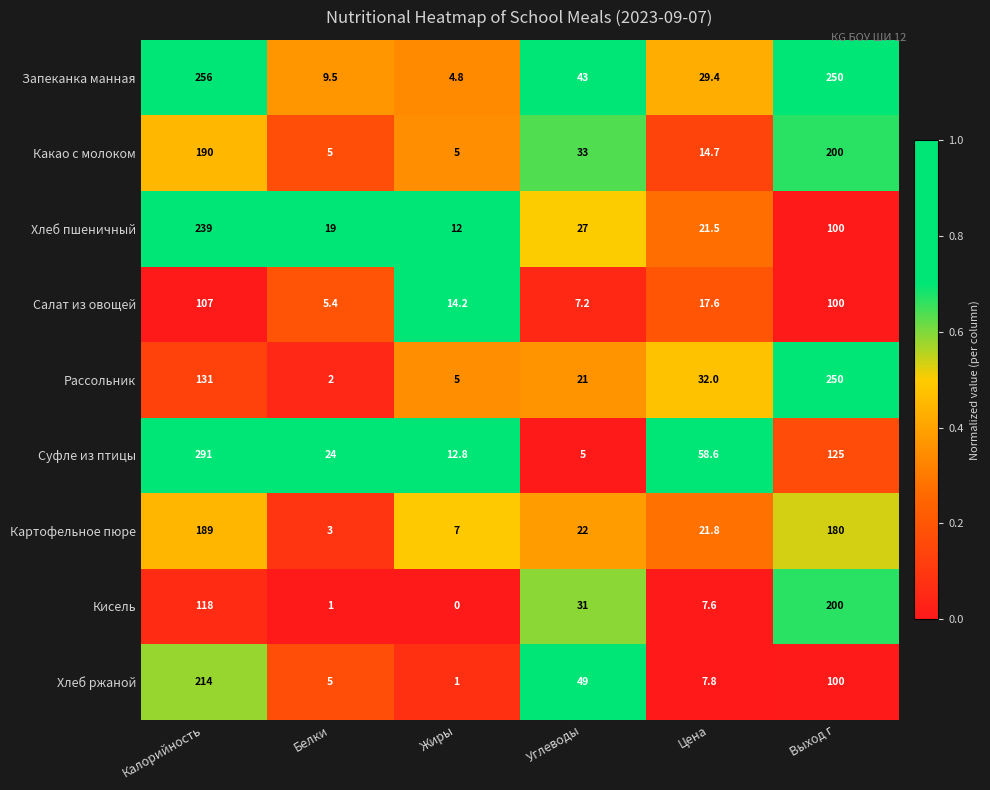

What is the maximum value shown in the chart?

291.0